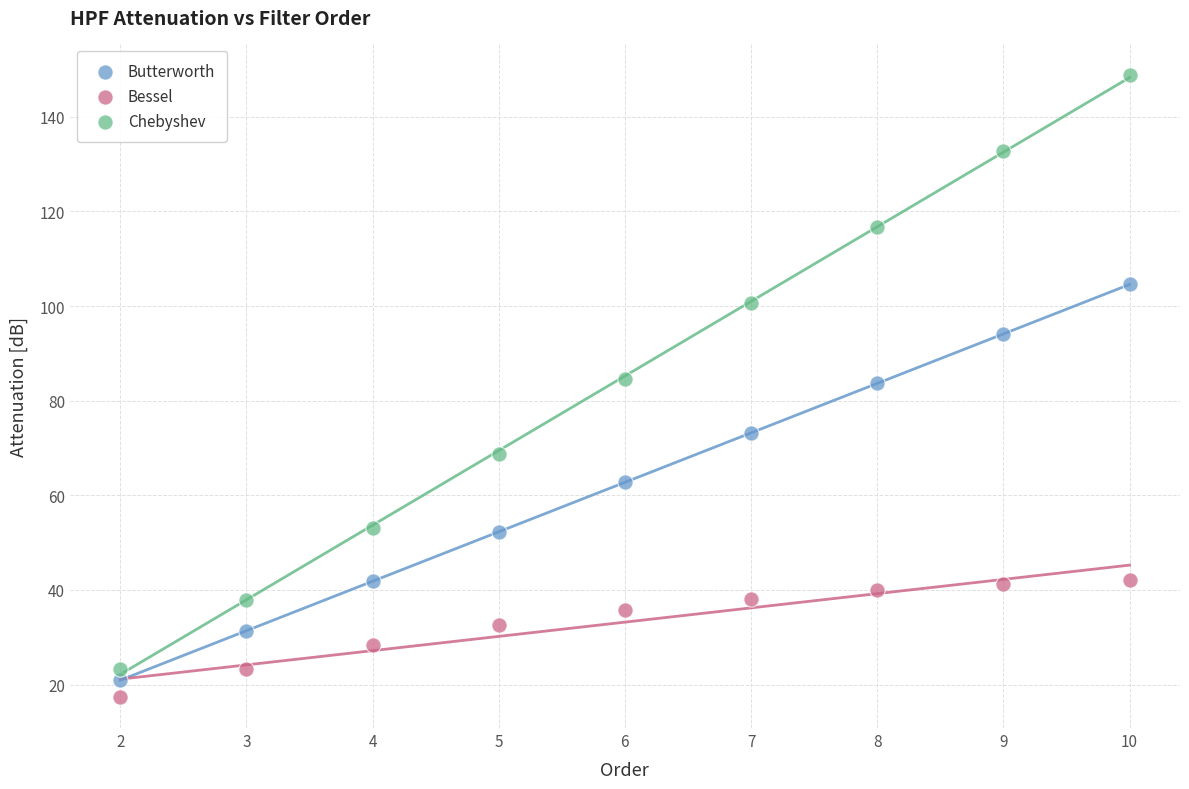

Which series contains the lowest Y value?

Bessel